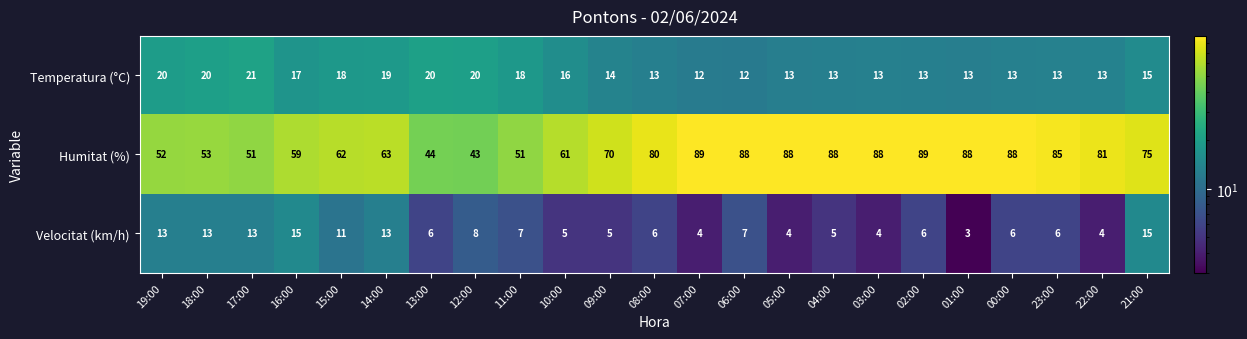

At which label is Velocitat (km/h) closest to 9?

12:00